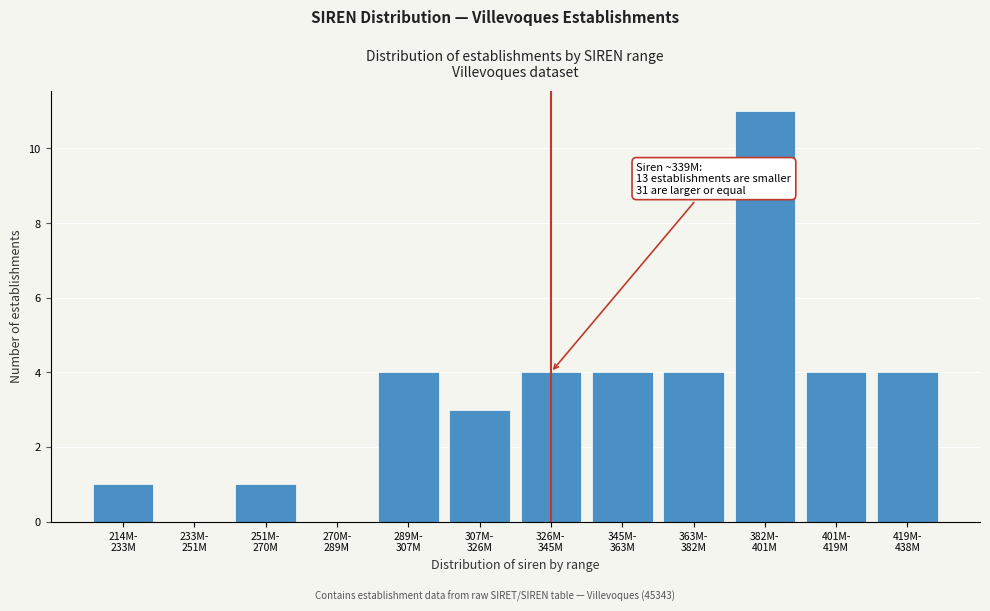

What is the greatest value displayed?

11